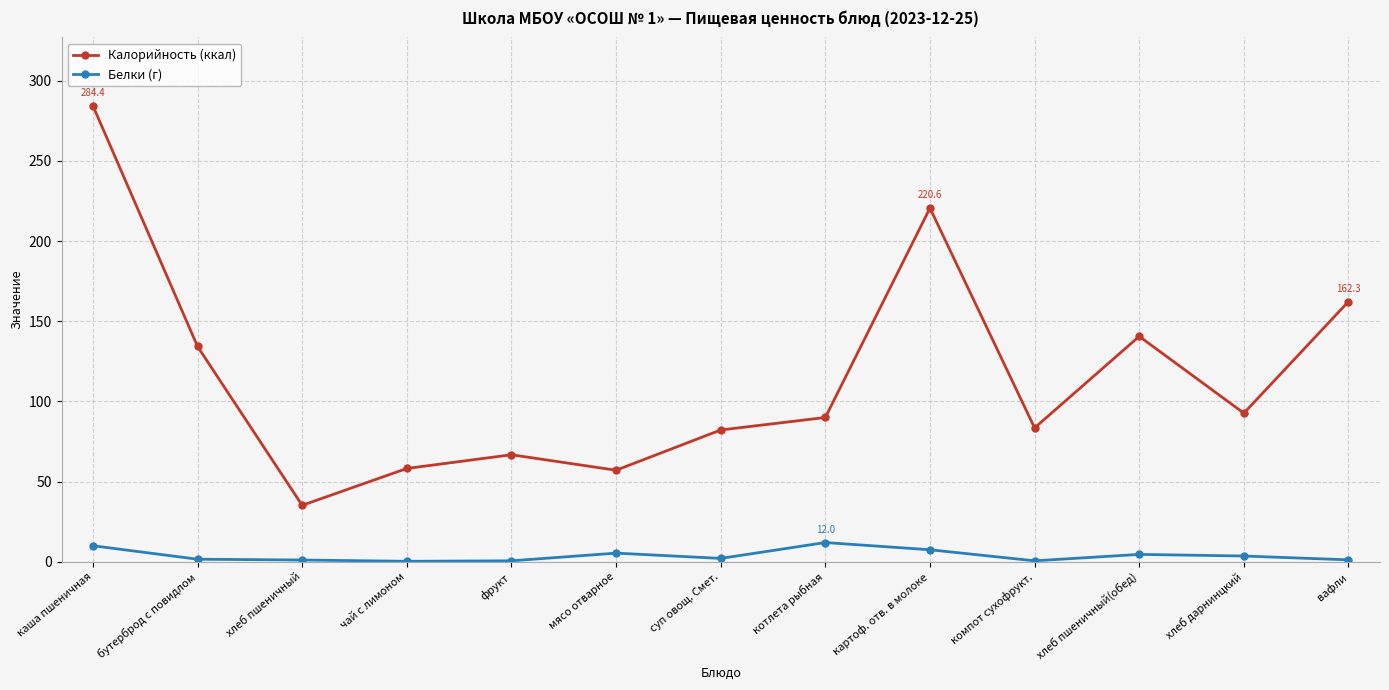

List the series in order of their peak value, highest first.

Калорийность (ккал), Белки (г)